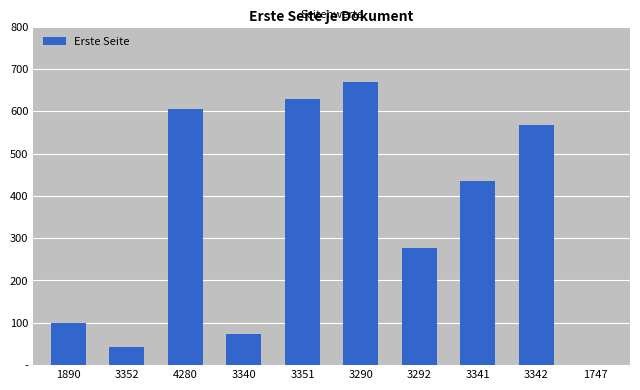

What is the label of the 10th bar from the right?

1890